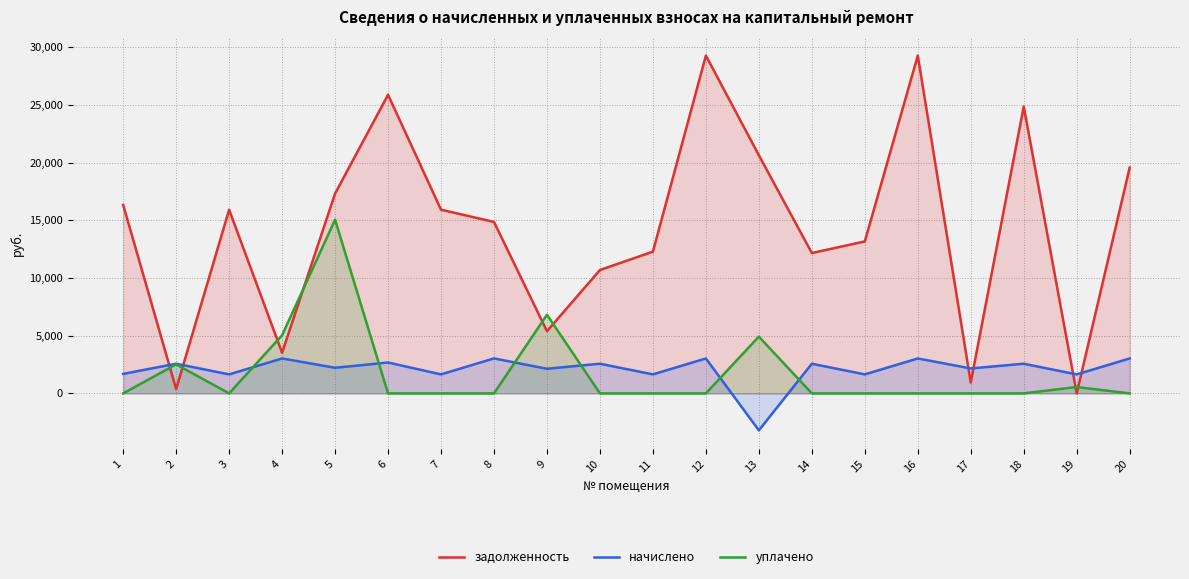

Which series ends up on top after the final intersection of уплачено and начислено?

начислено